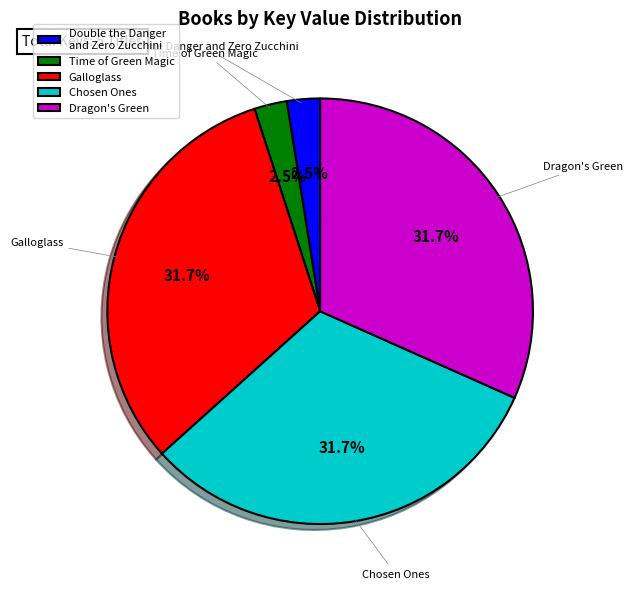

How many slices are in this pie chart?

5